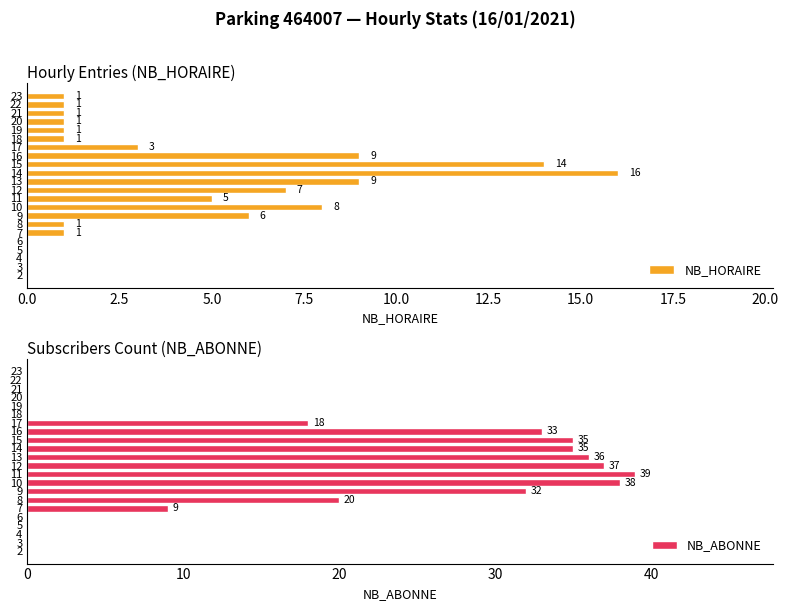

The NB_HORAIRE series shows 3 at 12. True or false?

False